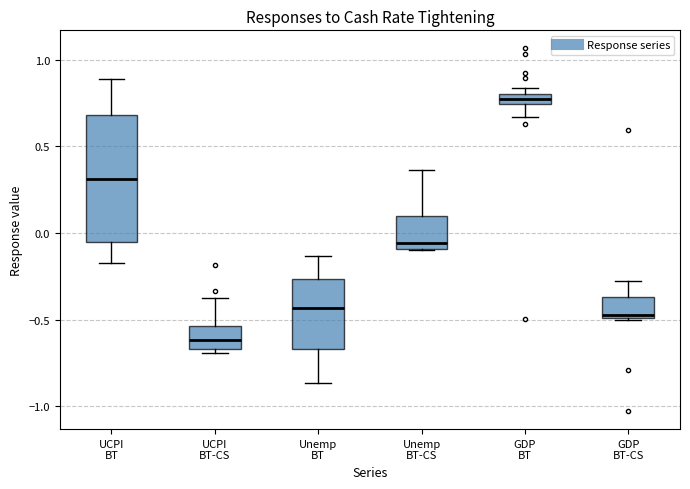

Which box has the lowest median line?

UCPI BT-CS